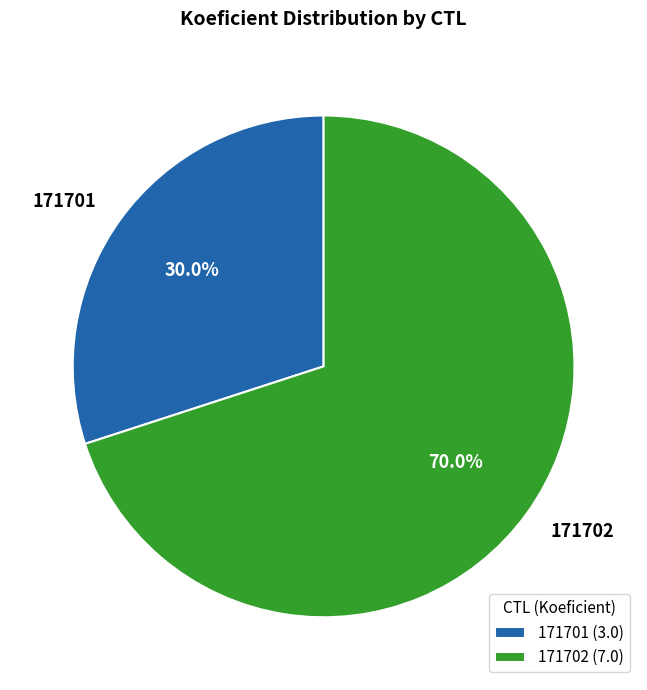

Which category has the biggest portion of the pie?

171702